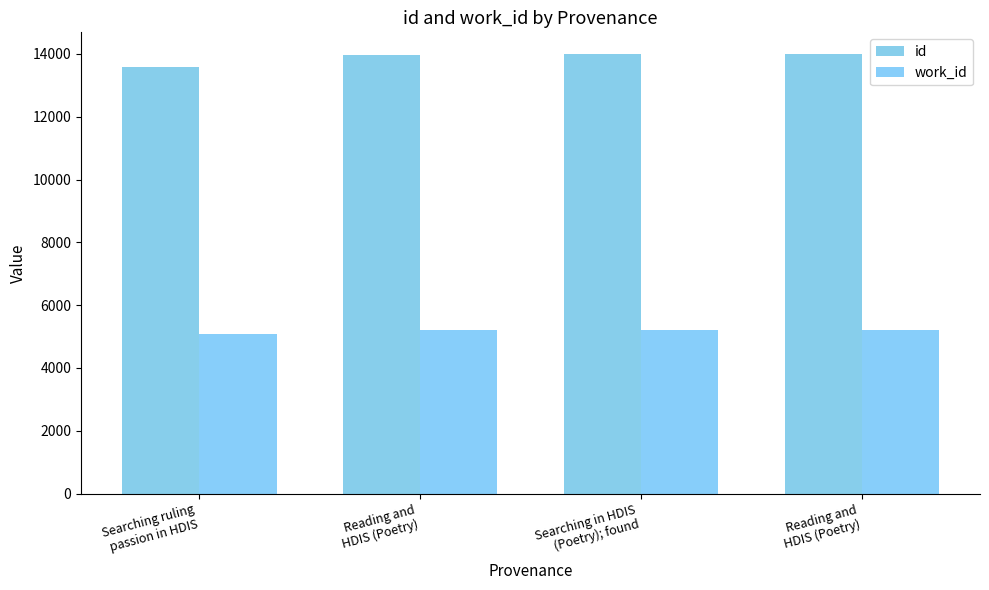

Reading left to right, extract all data points from this chart.

id: Searching ruling
passion in HDIS=13594	Reading and
HDIS (Poetry)=13980	Searching in HDIS
(Poetry); found=13981	Reading and
HDIS (Poetry)=13987
work_id: Searching ruling
passion in HDIS=5069	Reading and
HDIS (Poetry)=5198	Searching in HDIS
(Poetry); found=5198	Reading and
HDIS (Poetry)=5198